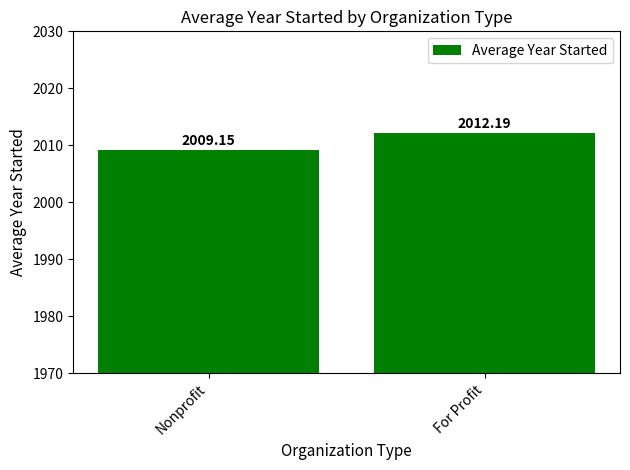

Approximately how many times larger is the value at For Profit compared to Nonprofit?

1.0